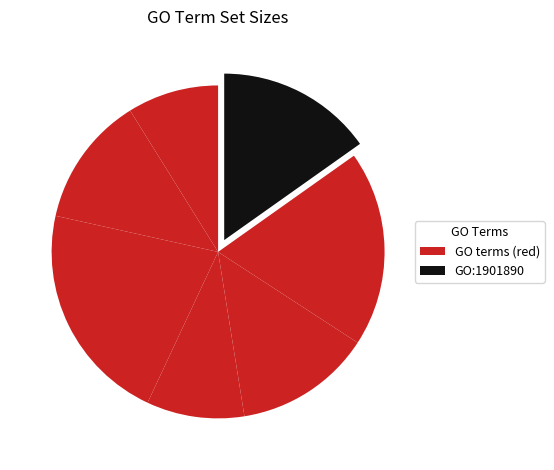

How many slices are in this pie chart?

7